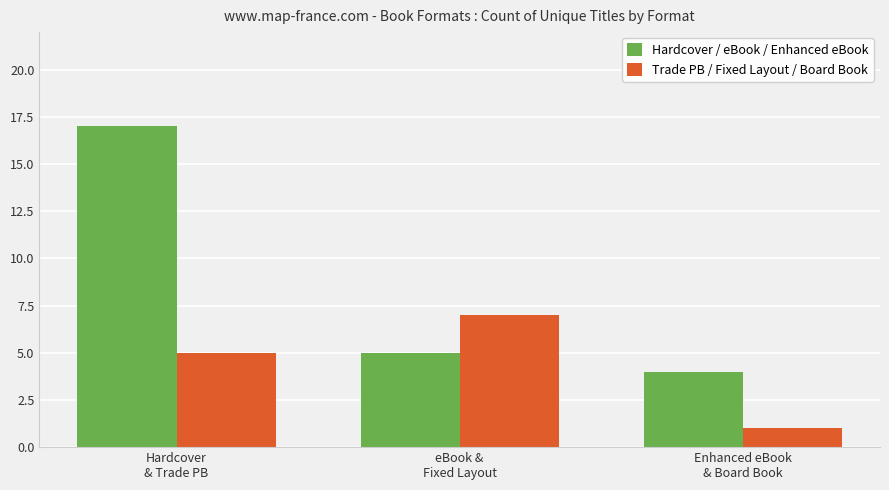

Which series has the largest total across all categories?

Hardcover / eBook / Enhanced eBook